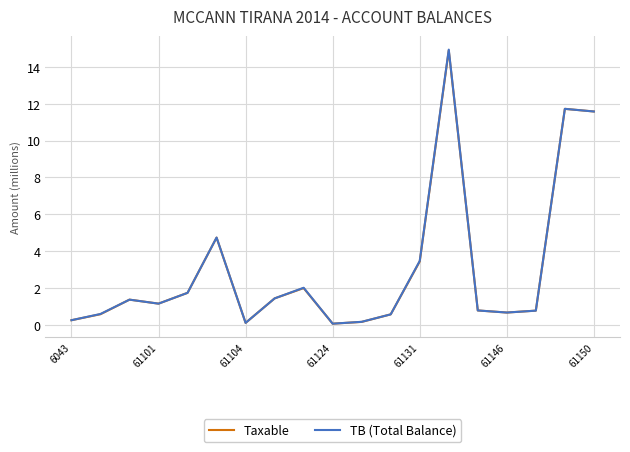

How many lines are shown in the chart?

2